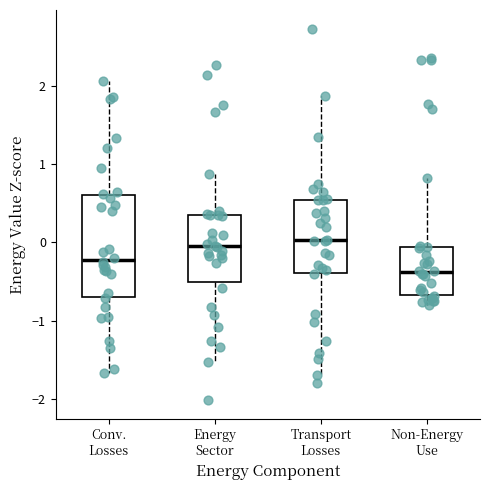

Reading left to right, read every box against the y-axis: the position of its median line, the range the box covers, and the ends of its whiskers. The values are not printed on the chart, so give them approximately, as read against the axis.

Conv. Losses: median -0.2, box -0.7 to 0.6, whiskers -1.7 to 2.1
Energy Sector: median 0.0, box -0.5 to 0.4, whiskers -1.5 to 0.9
Transport Losses: median 0.0, box -0.4 to 0.5, whiskers -1.7 to 1.9
Non-Energy Use: median -0.4, box -0.7 to -0.1, whiskers -0.8 to 0.8